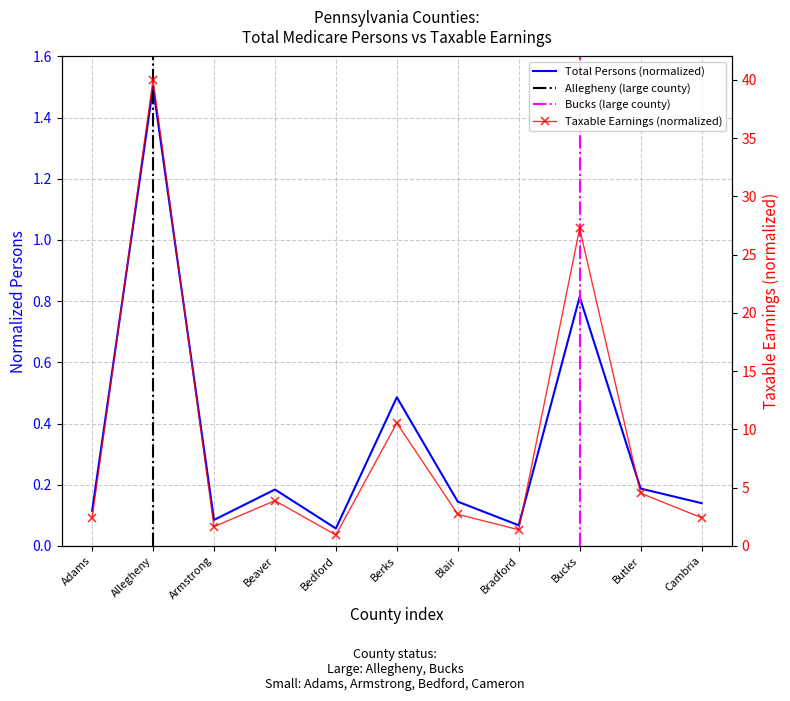

Is the value of Taxable Earnings (thousands $) at Berks greater than the value of Total Persons (thousands) at Berks?

Yes